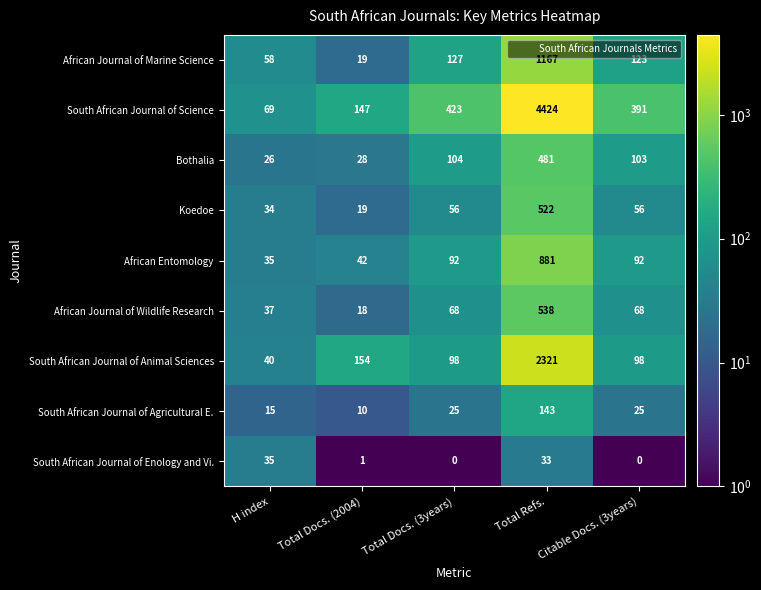

Rank the categories by African Journal of Marine Science value from lowest to highest.

Total Docs. (2004), H index, Citable Docs. (3years), Total Docs. (3years), Total Refs.